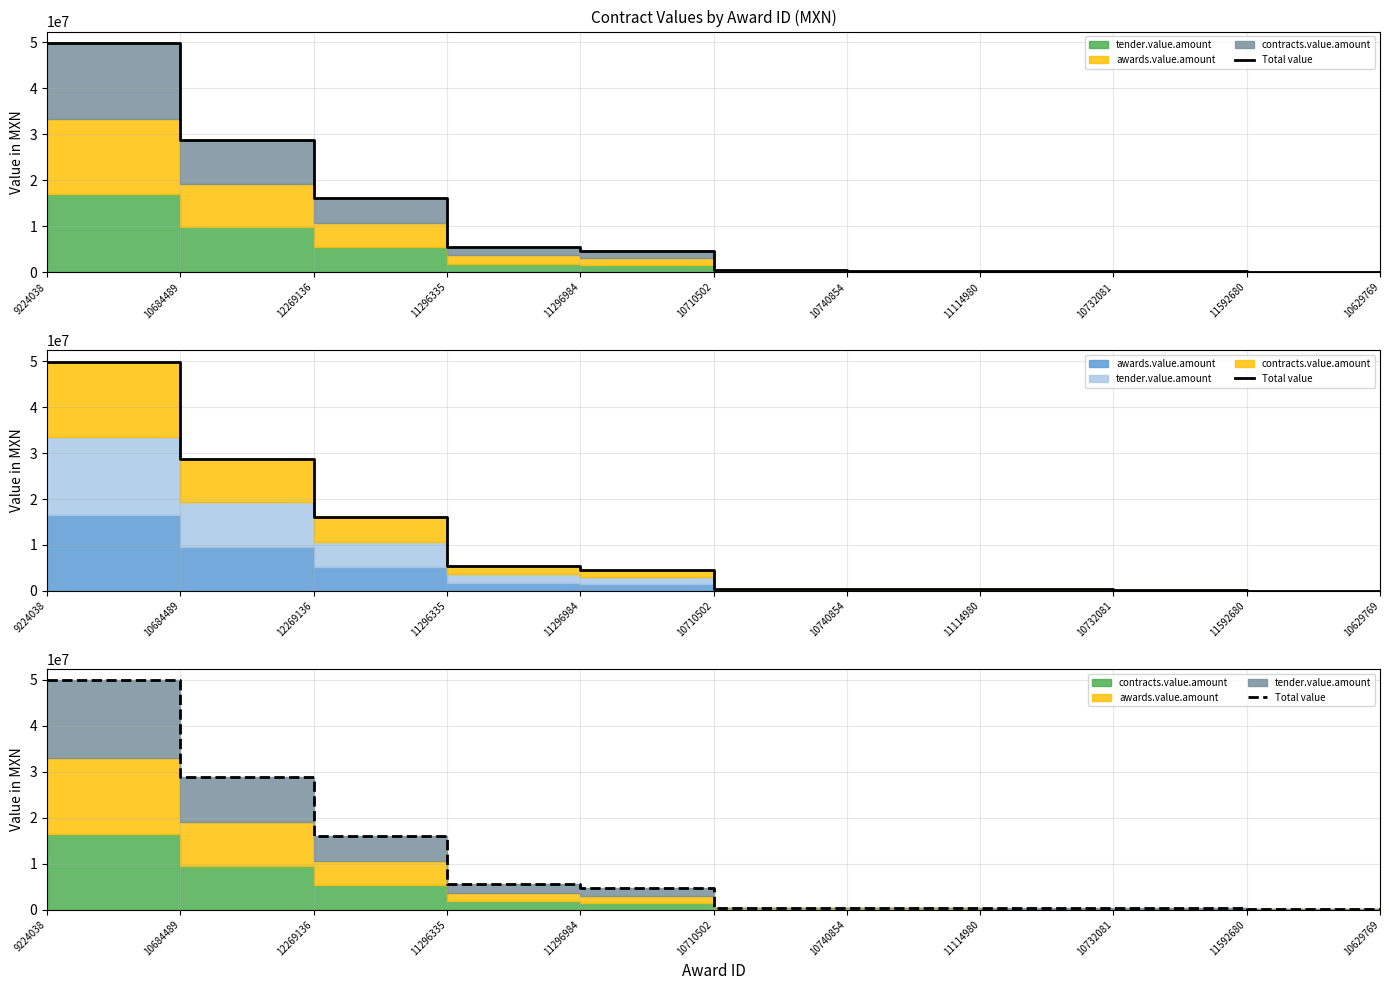

Which has a higher value, 11296335 or 10629769?

11296335